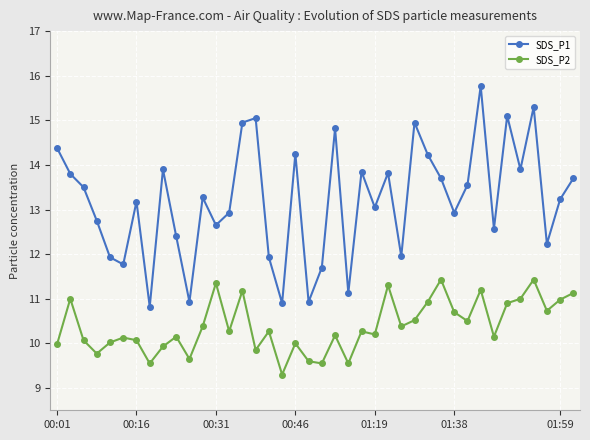

Does the chart display data point markers on the line(s)?

Yes